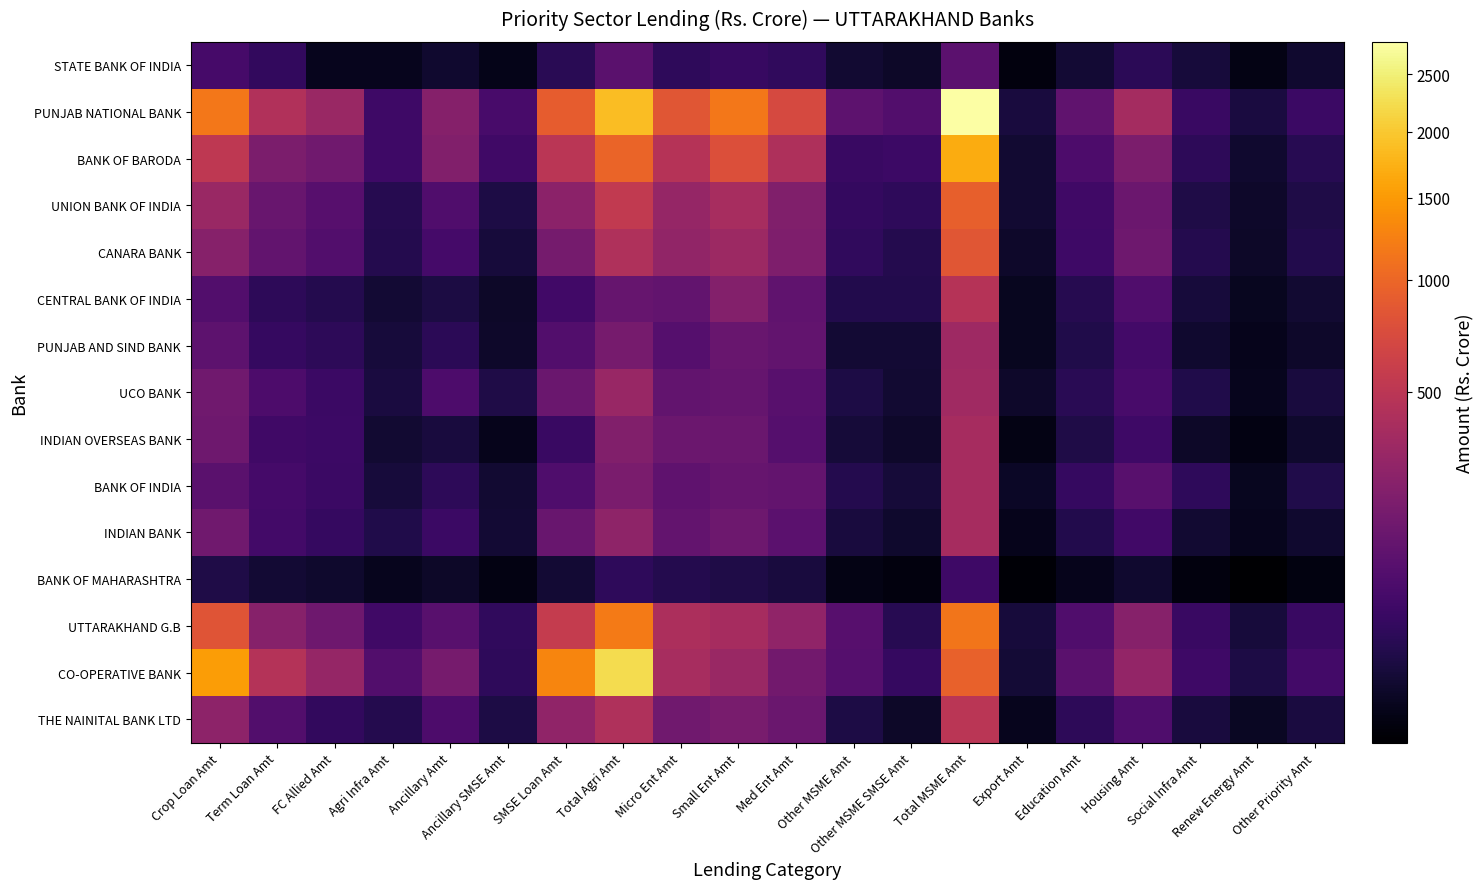

What is the difference between the highest and lowest values at Micro Ent Amt?

821.6